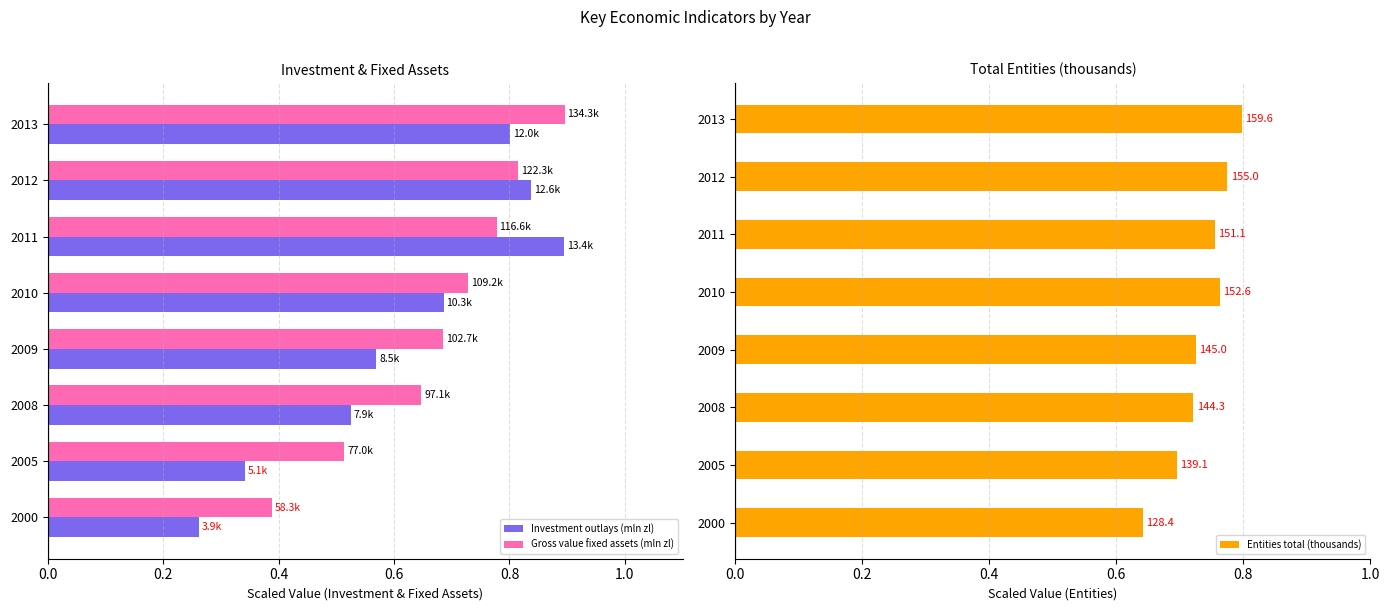

Count the number of categories in the chart.

8